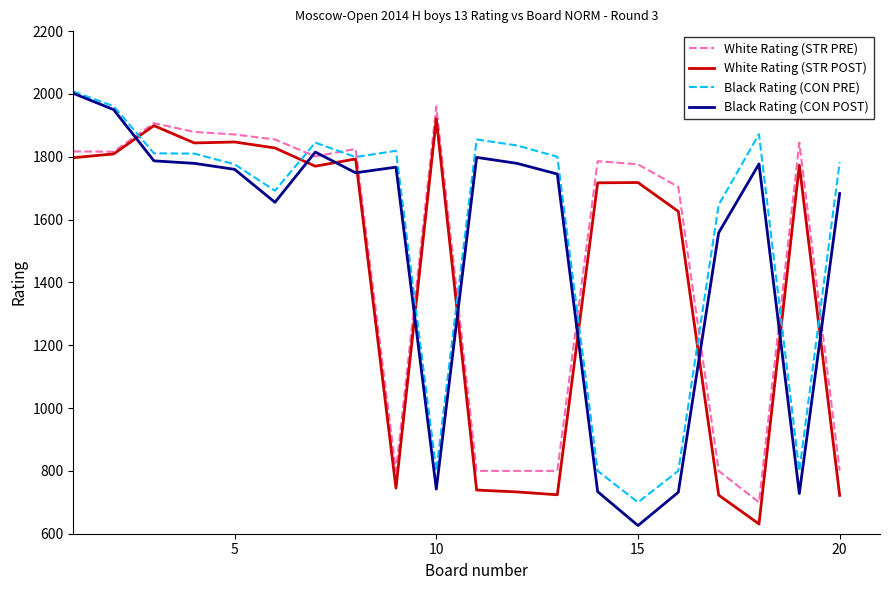

What is the difference between the maximum and minimum values in the White Rating (STR PRE) series?

1260